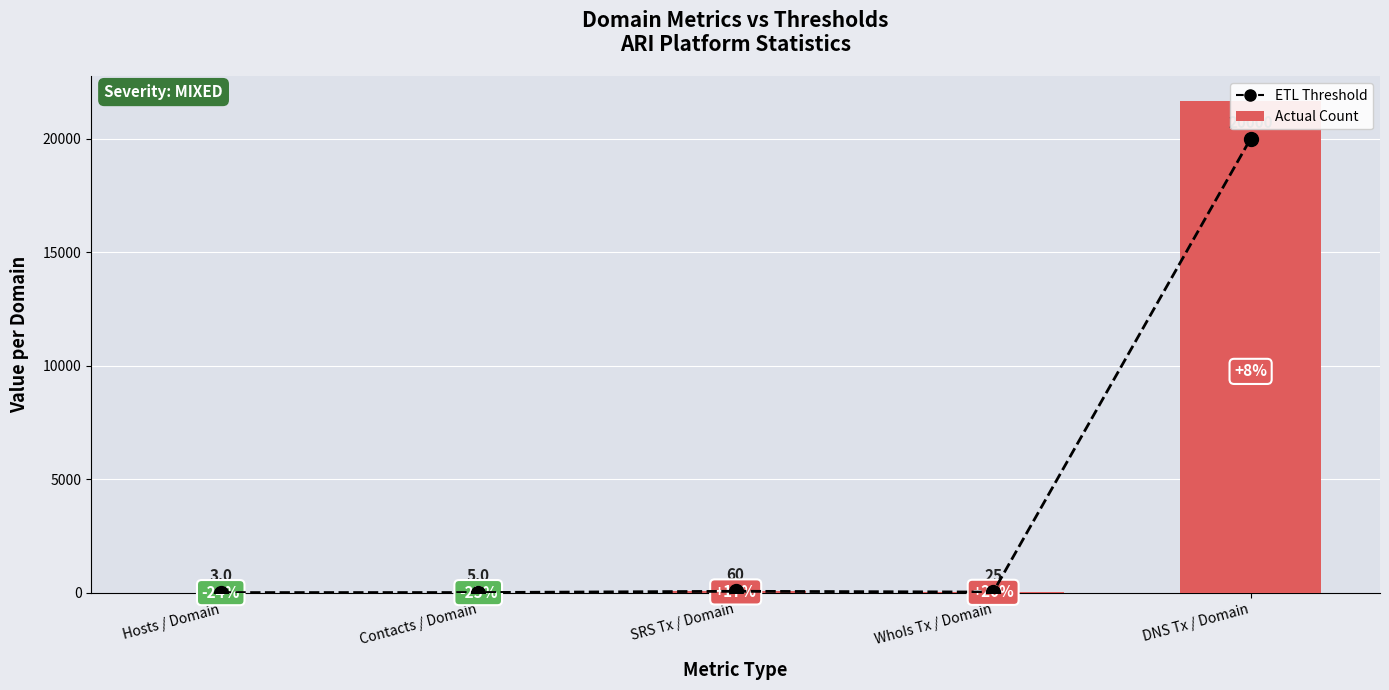

What is the approximate value of ETL Threshold at SRS Tx / Domain?

60.0